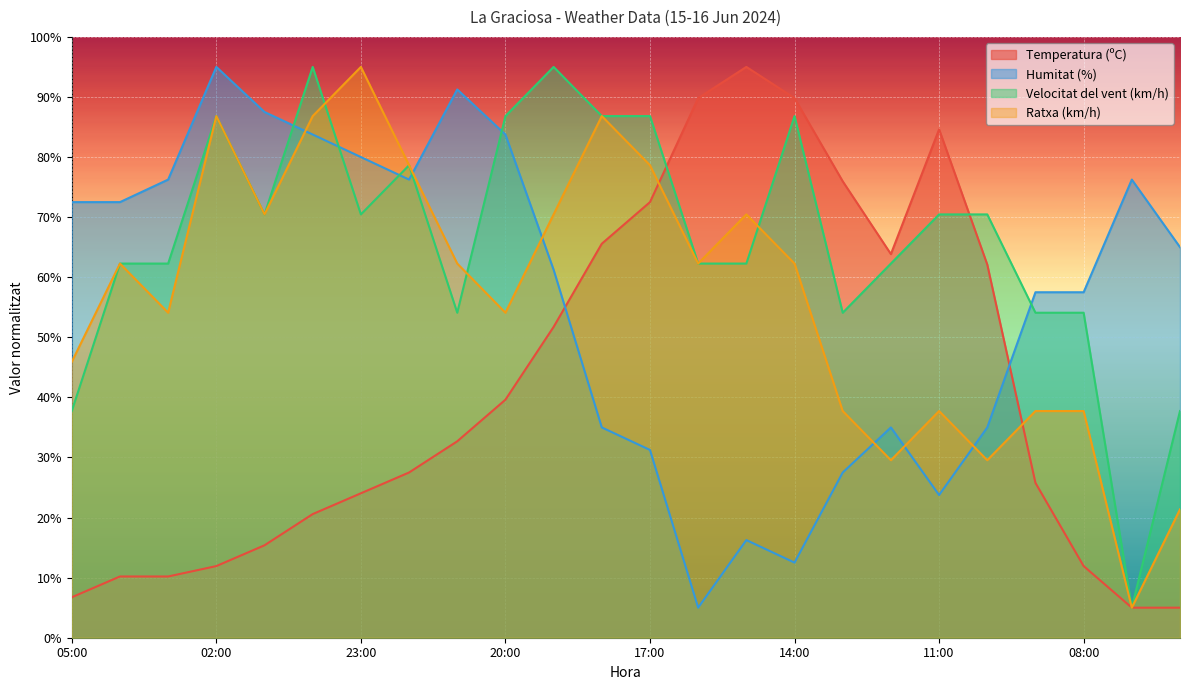

List the labels in order of Temperatura (ºC) value, smallest first.

07:00, 06:00, 05:00, 04:00, 03:00, 02:00, 08:00, 01:00, 00:00, 23:00, 09:00, 22:00, 21:00, 20:00, 19:00, 10:00, 12:00, 18:00, 17:00, 13:00, 11:00, 16:00, 14:00, 15:00